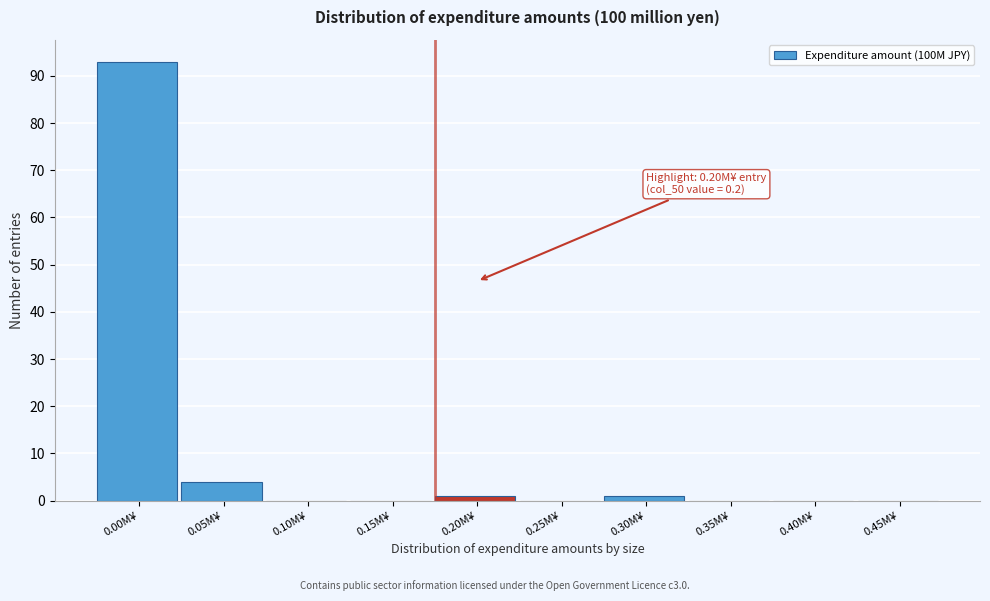

Reading left to right, list all the values displayed in this chart.

0.00M¥=93	0.05M¥=4	0.10M¥=0	0.15M¥=0	0.20M¥=1	0.25M¥=0	0.30M¥=1	0.35M¥=0	0.40M¥=0	0.45M¥=0